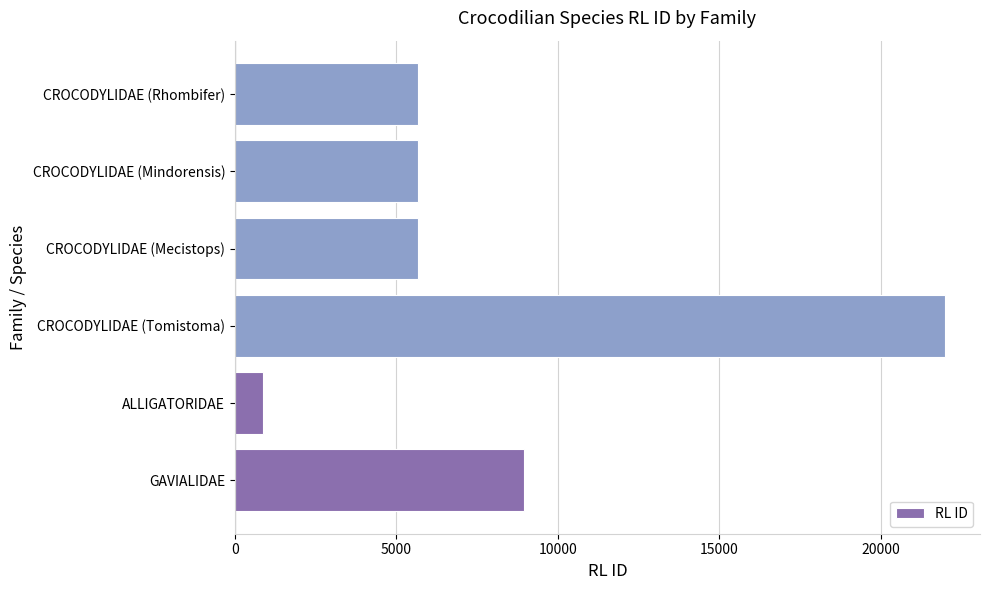

What is the difference between the values at GAVIALIDAE and ALLIGATORIDAE?

8099